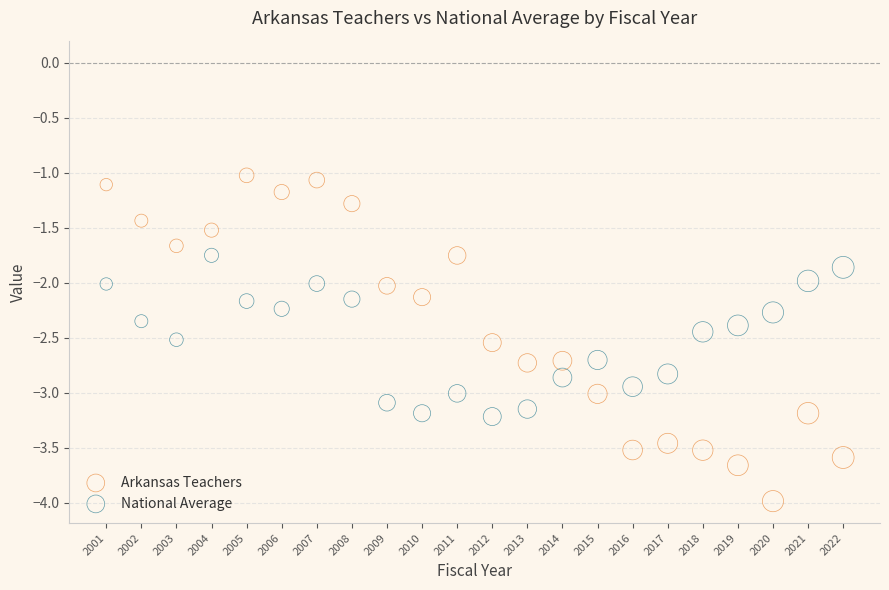

Which series contains the lowest Y value?

Arkansas Teachers